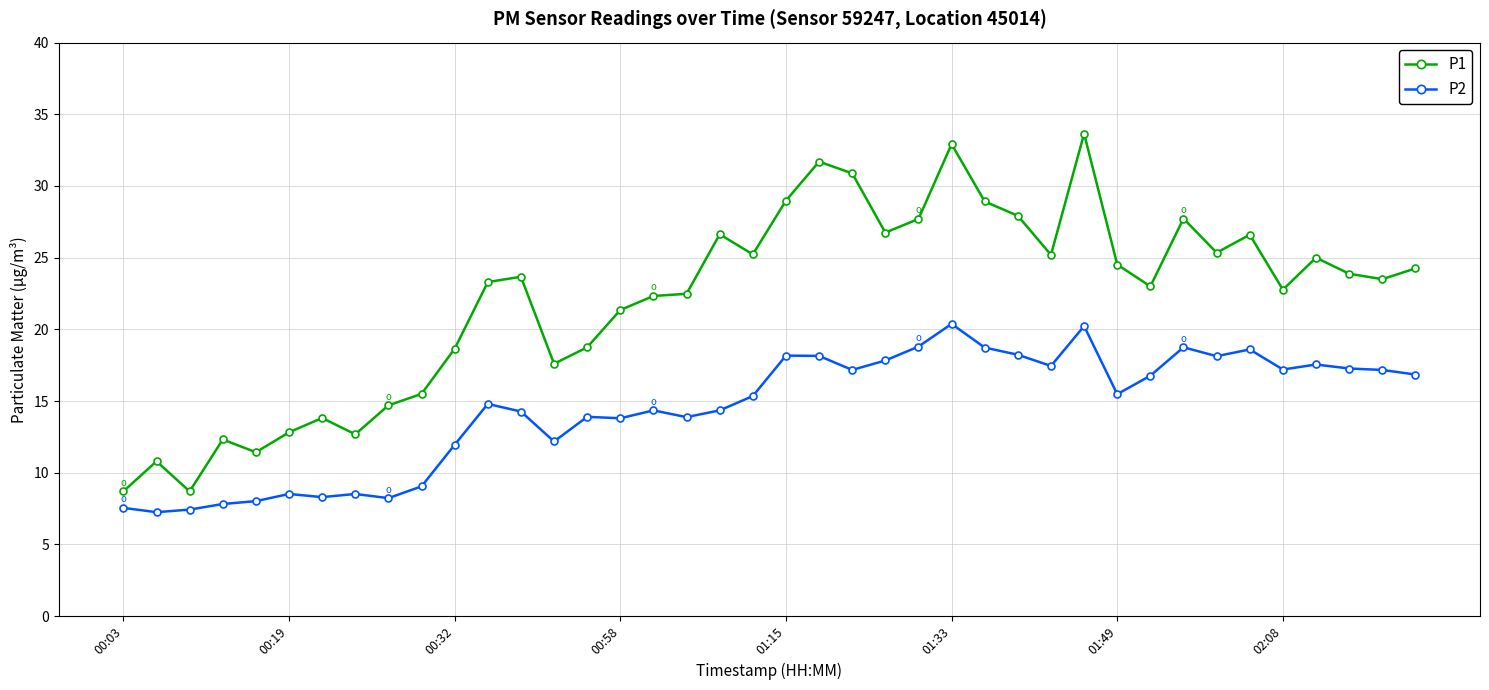

True or false: P2 and P1 intersect in this chart.

False